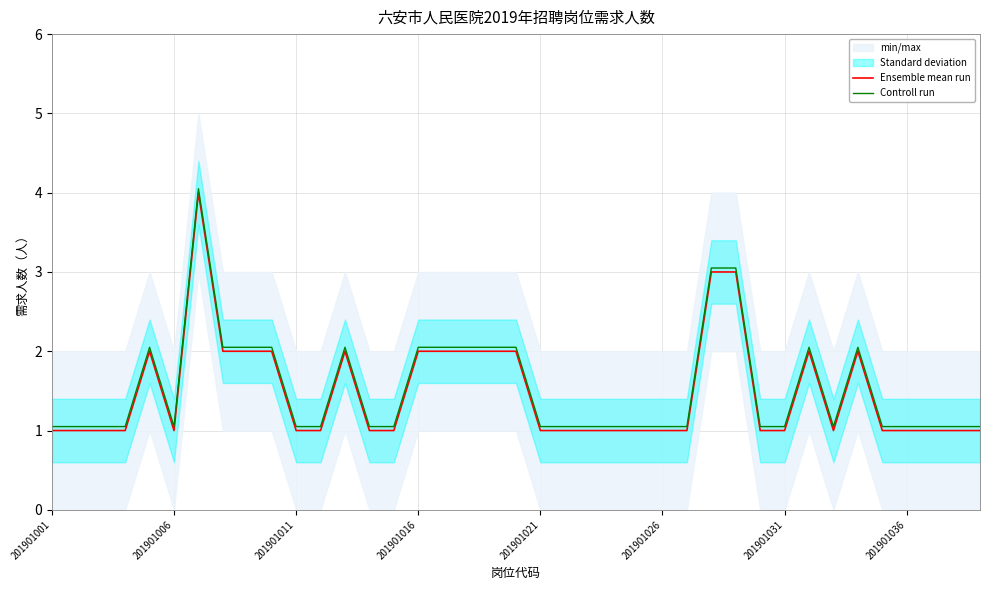

What are all the series names shown in the legend?

Ensemble mean run, Controll run